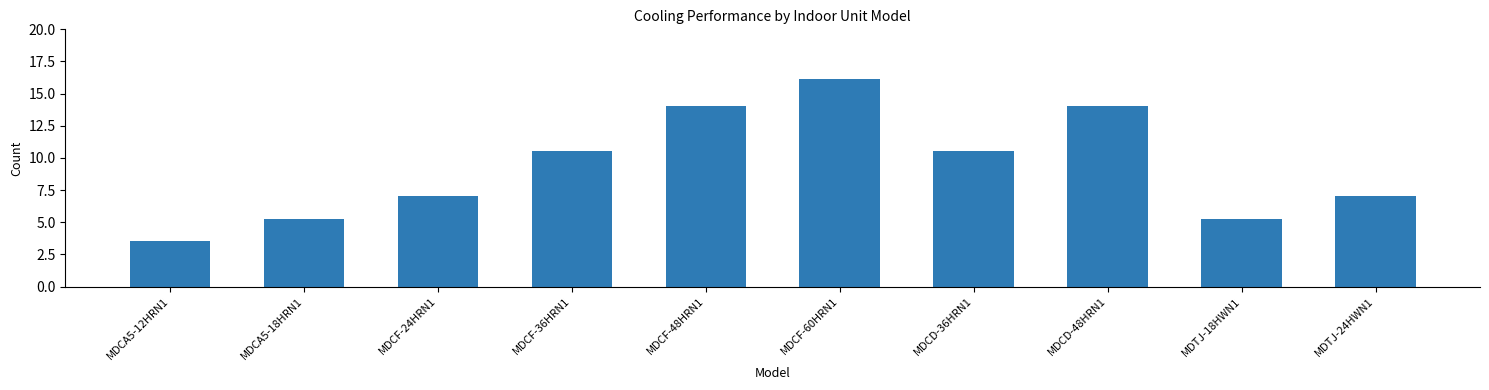

At which category does the chart reach its minimum across all series?

MDCA5-12HRN1